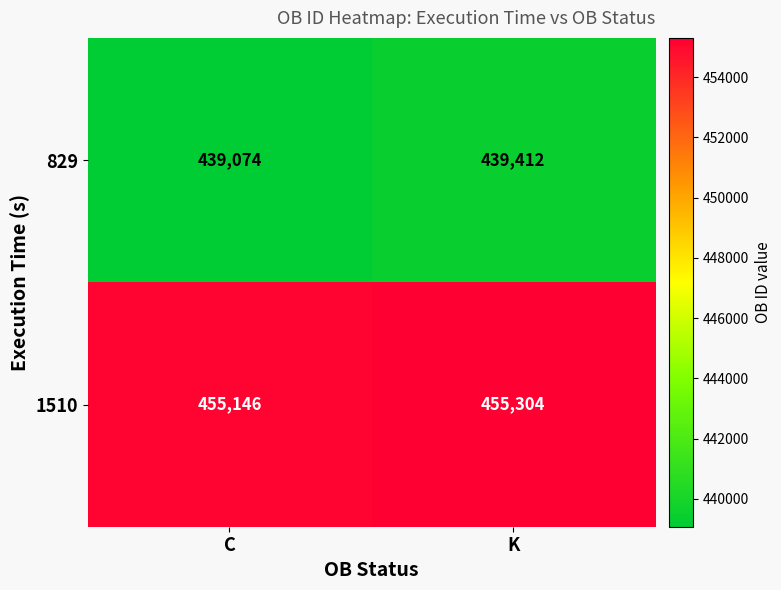

How many distinct data groups are displayed?

2